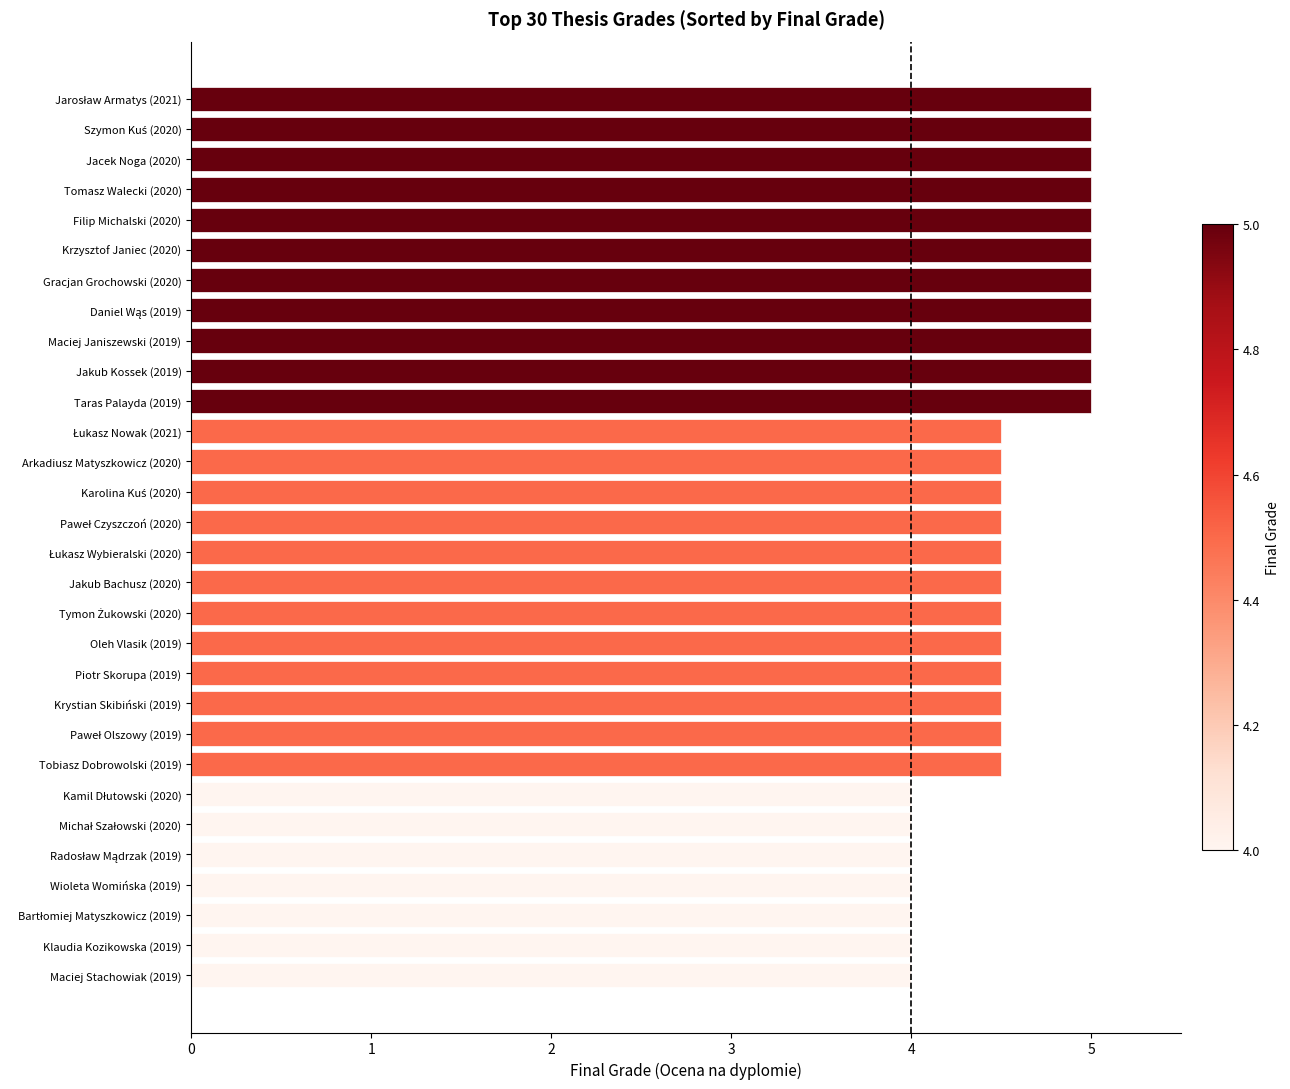

What is the difference between the second highest and second lowest values?

1.0